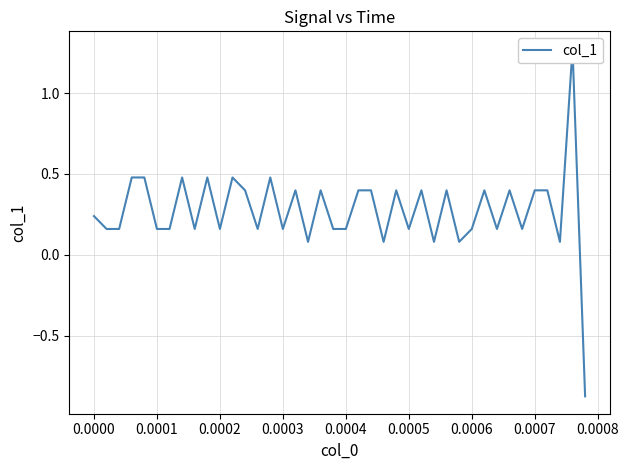

Is it true that the value at 16 is 0.7?

False